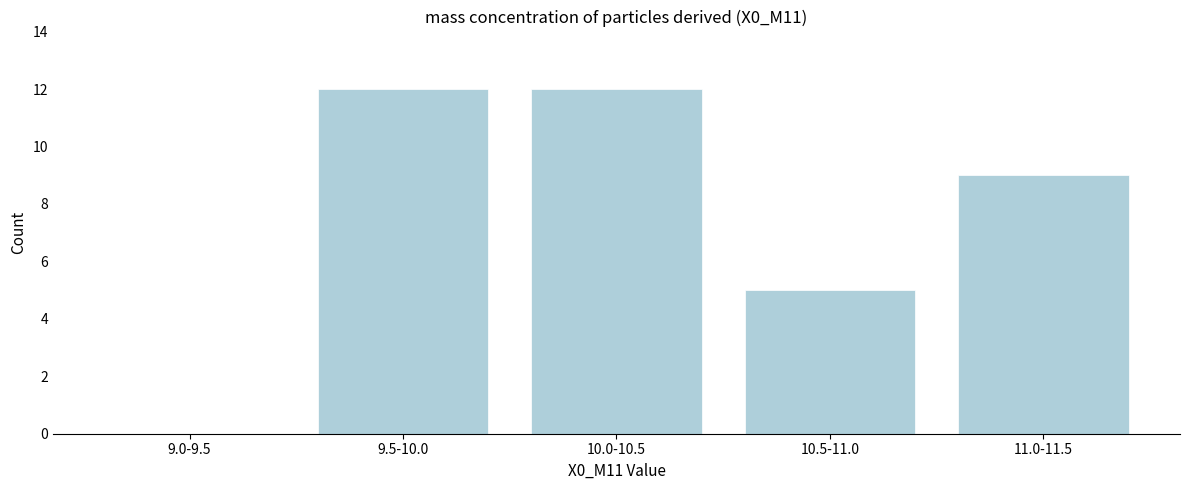

Reading right to left, transcribe all the data shown in this chart.

11.0-11.5=9	10.5-11.0=5	10.0-10.5=12	9.5-10.0=12	9.0-9.5=0